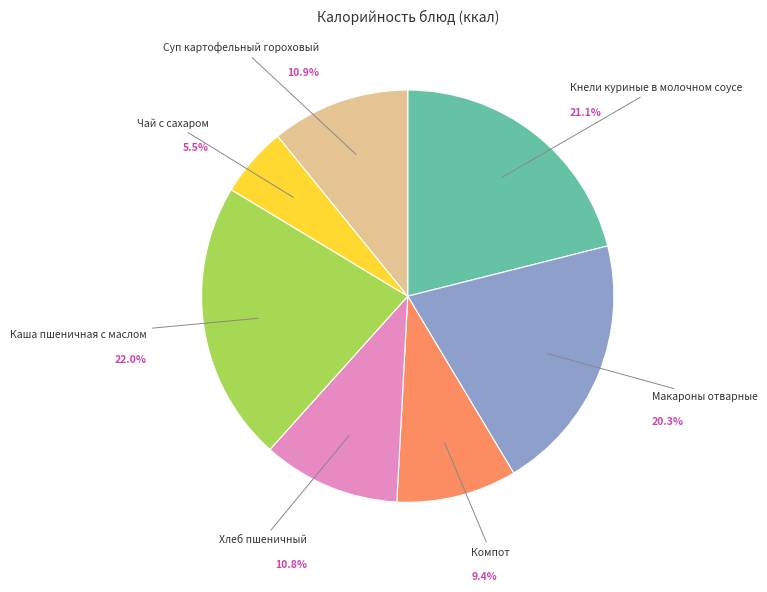

Is there a majority slice in this chart?

No